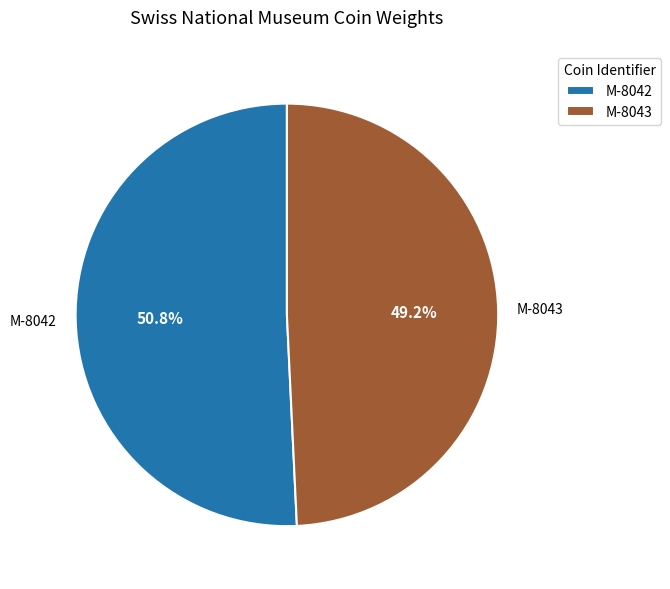

Is there any slice that represents more than half of the pie?

Yes